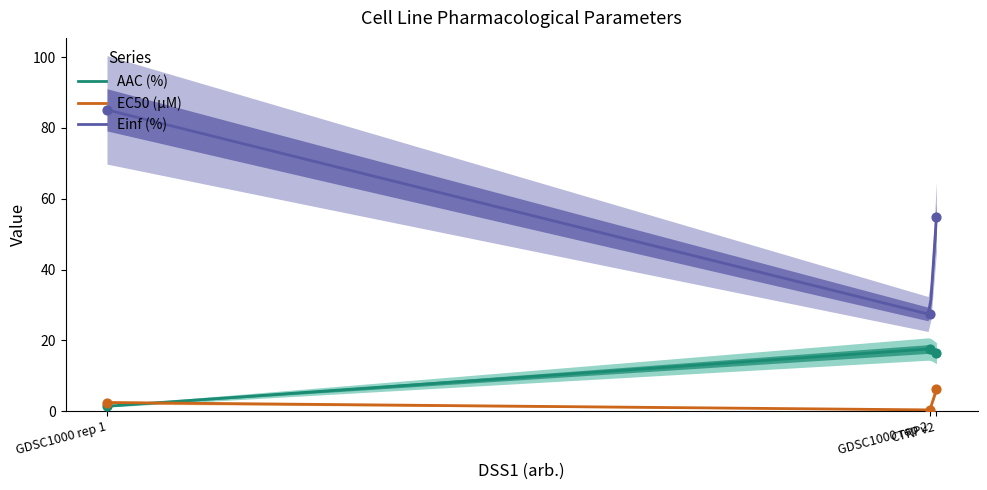

Which series contains the lowest Y value?

EC50 (µM)